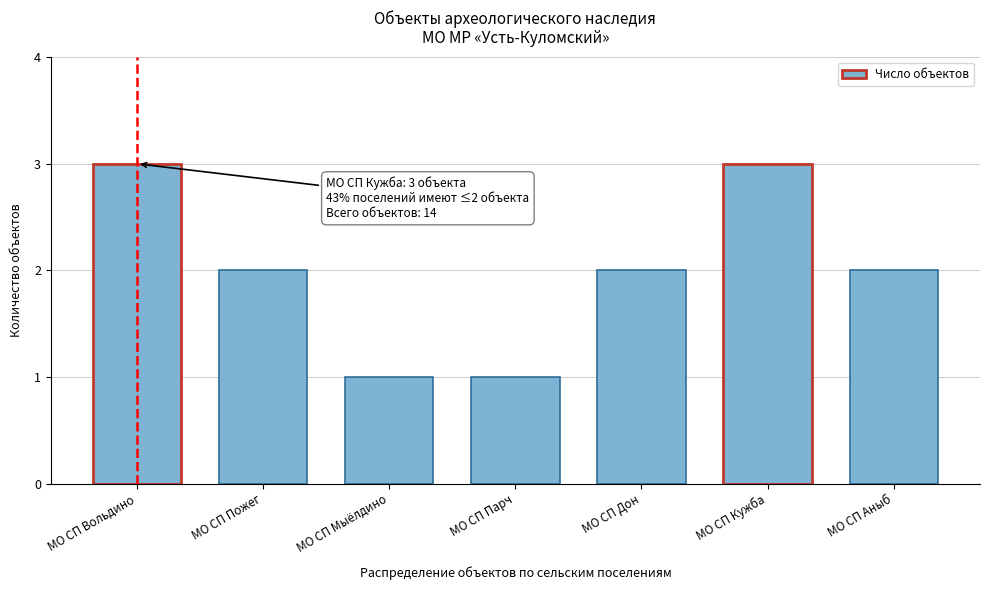

Reading right to left, list all the values displayed in this chart.

2	3	2	1	1	2	3